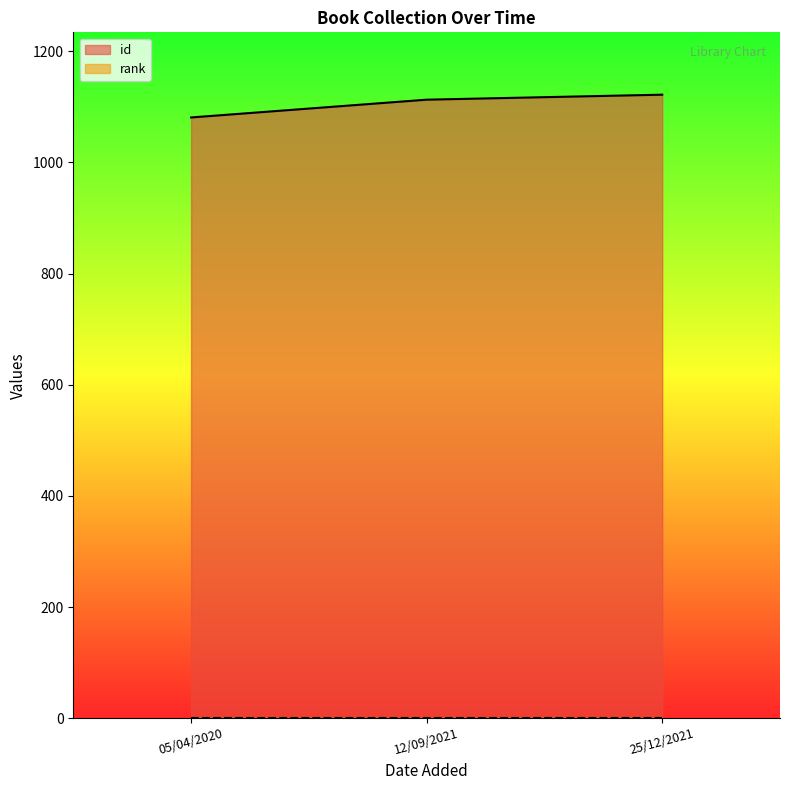

What is the ratio of the value at 05/04/2020 to the value at 12/09/2021?

1.0